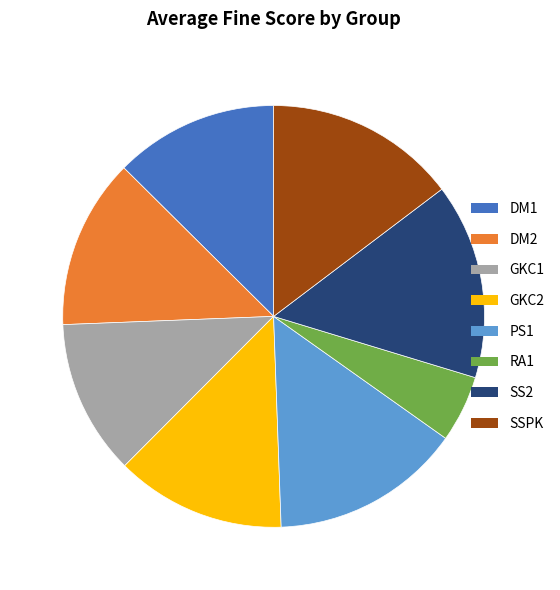

What is the smallest slice in the pie chart?

RA1